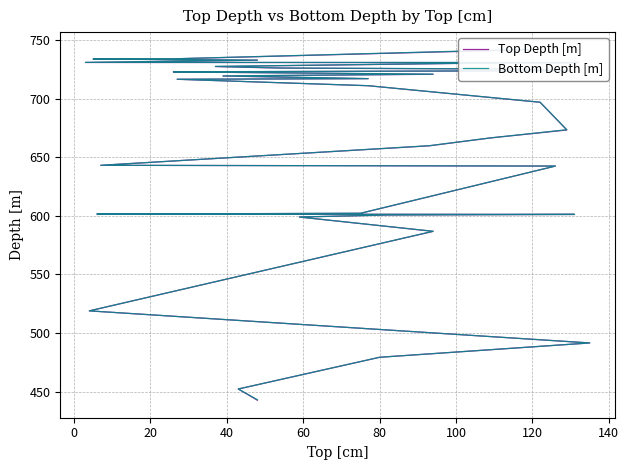

True or false: Top Depth [m] and Bottom Depth [m] intersect in this chart.

False